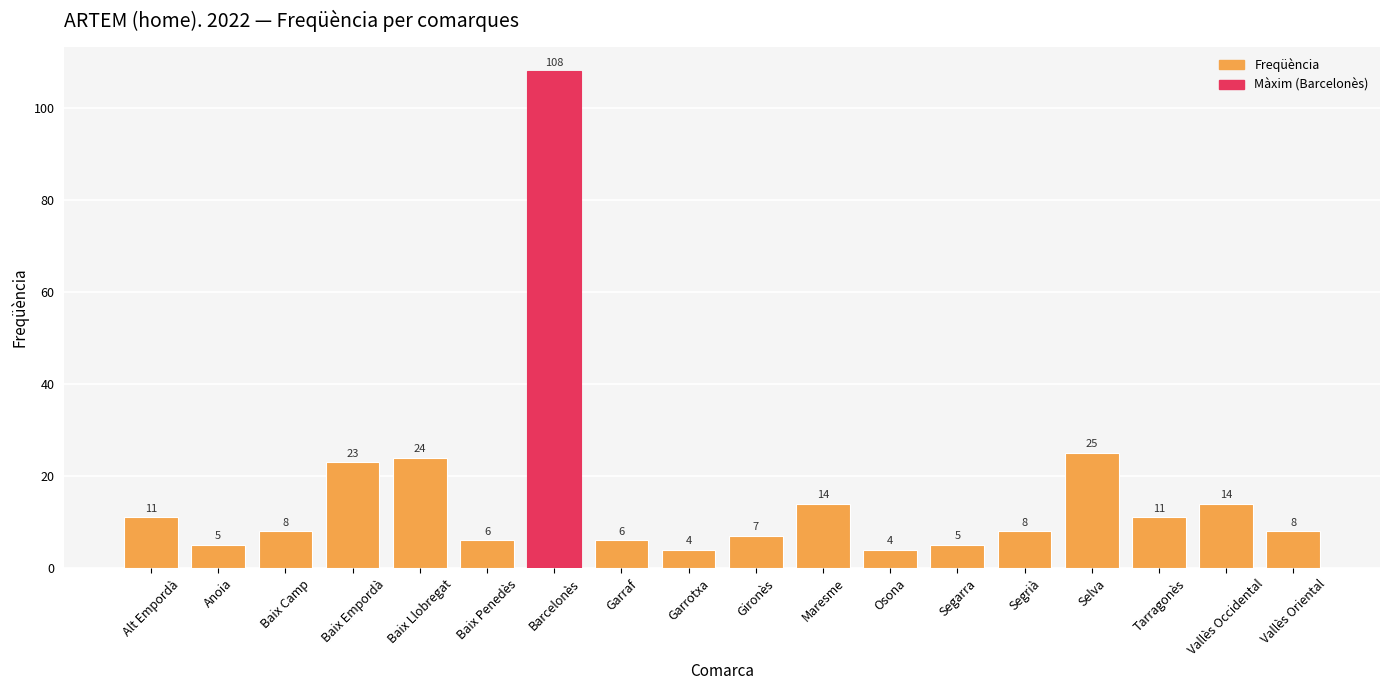

What is the value of the 6th bar from the left?

6